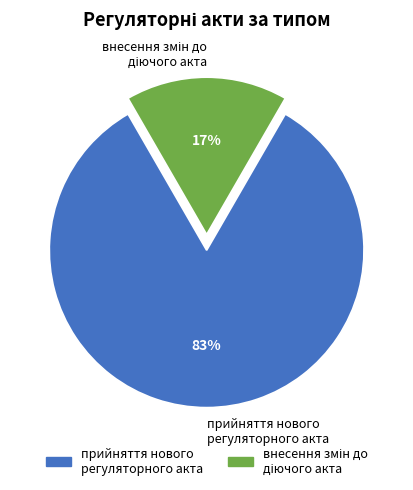

Which category has the biggest portion of the pie?

прийняття нового регуляторного акта